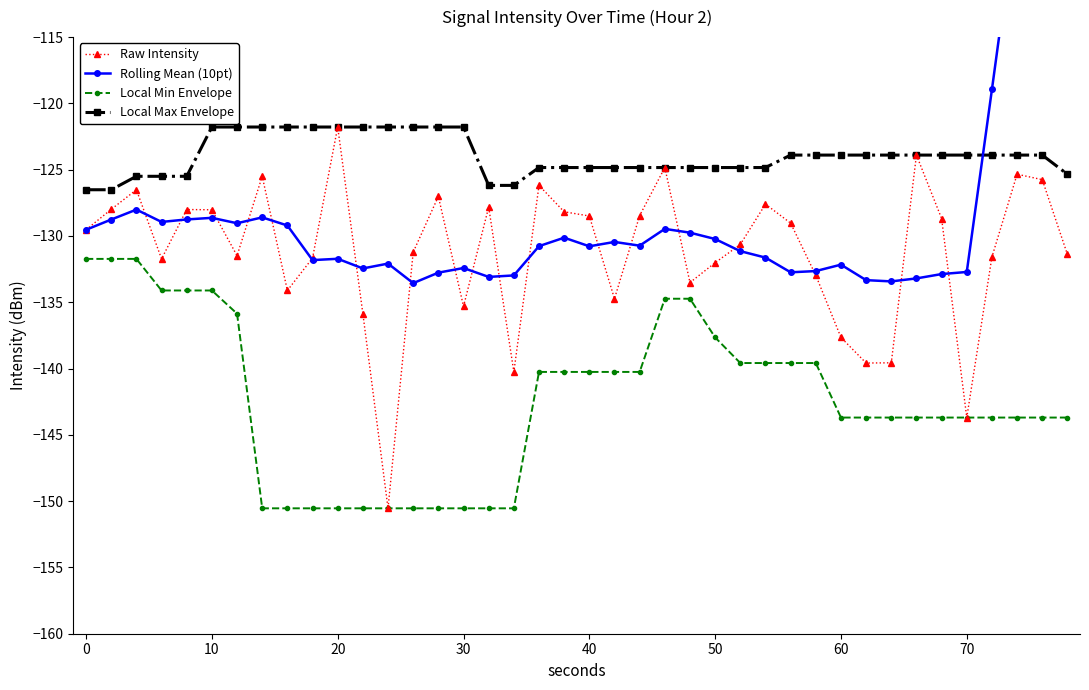

What is the minimum value for Raw Intensity?

-150.5